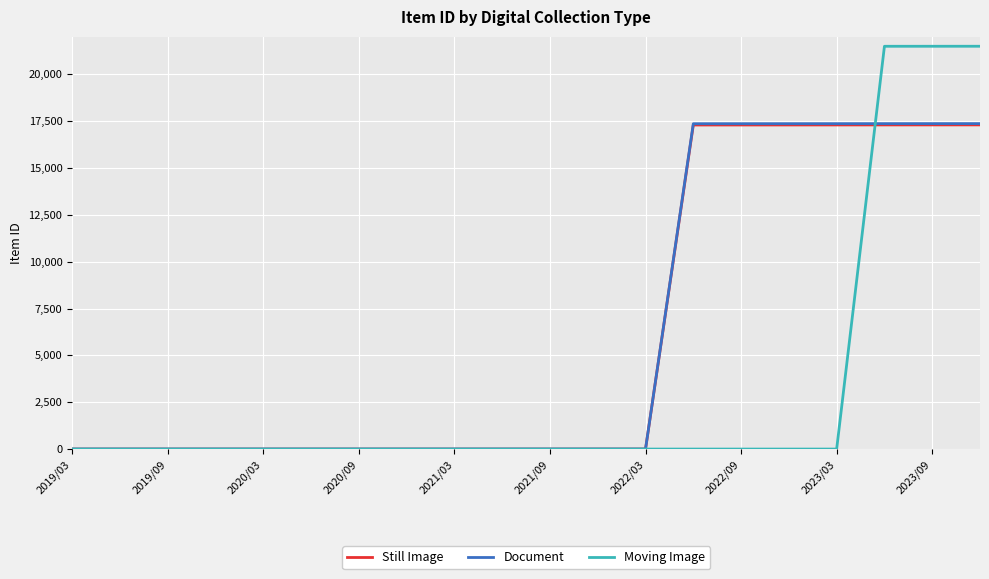

At how many categories does at least one series exceed 16016?

7